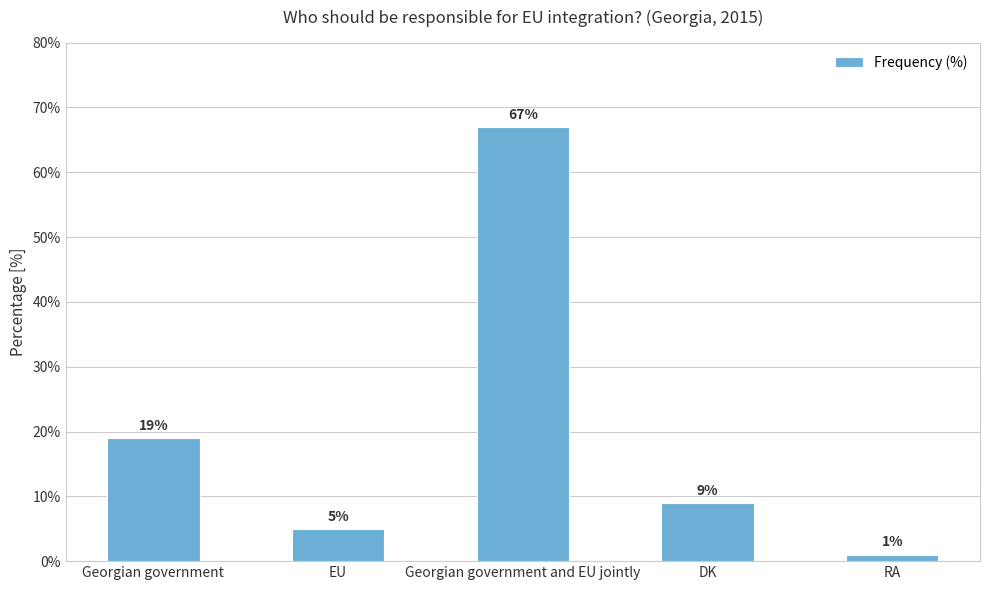

Reading left to right, transcribe all the data shown in this chart.

19	5	67	9	1